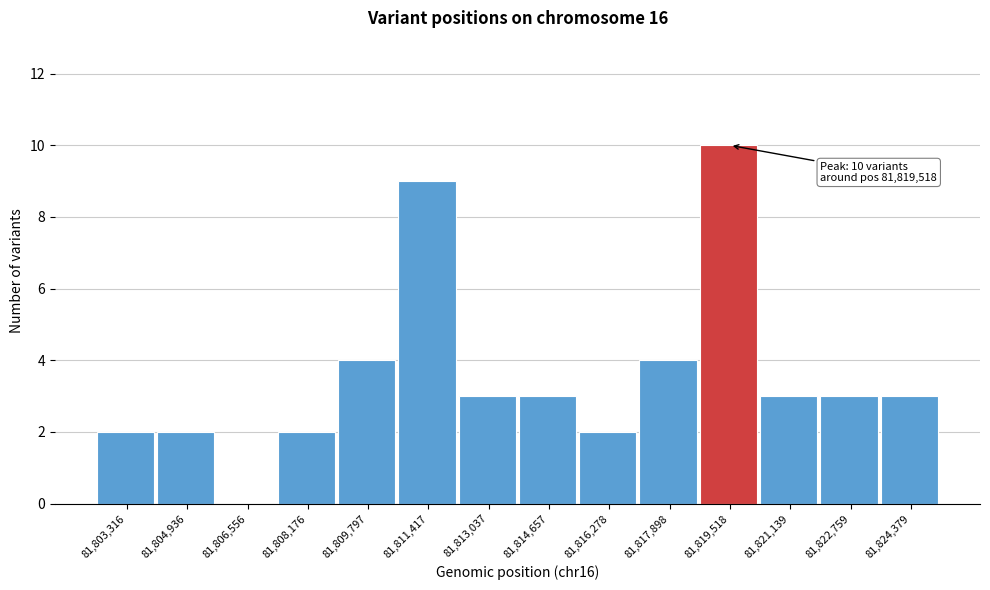

Reading right to left, extract all data points from this chart.

81,824,379=3	81,822,759=3	81,821,139=3	81,819,518=10	81,817,898=4	81,816,278=2	81,814,657=3	81,813,037=3	81,811,417=9	81,809,797=4	81,808,176=2	81,806,556=0	81,804,936=2	81,803,316=2